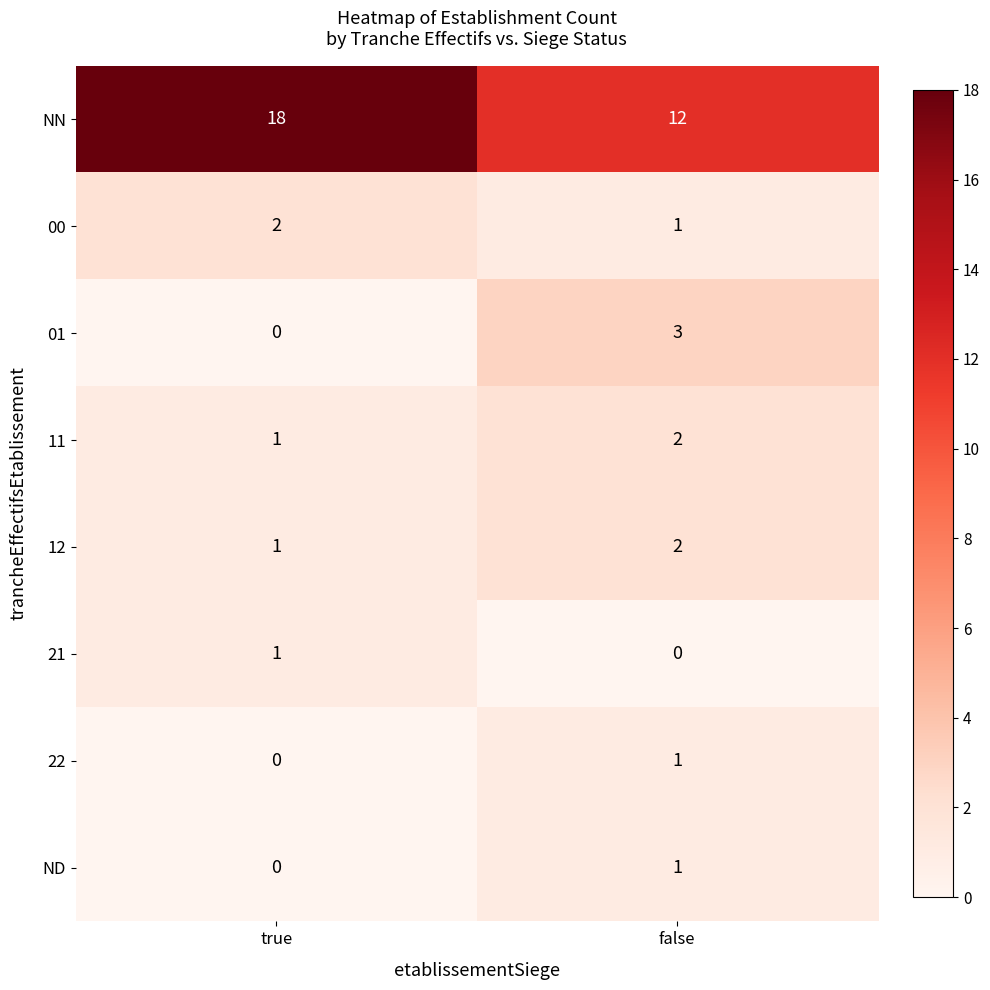

Reading left to right, list all the values displayed in this chart.

NN: true=18	false=12
00: true=2	false=1
01: true=0	false=3
11: true=1	false=2
12: true=1	false=2
21: true=1	false=0
22: true=0	false=1
ND: true=0	false=1